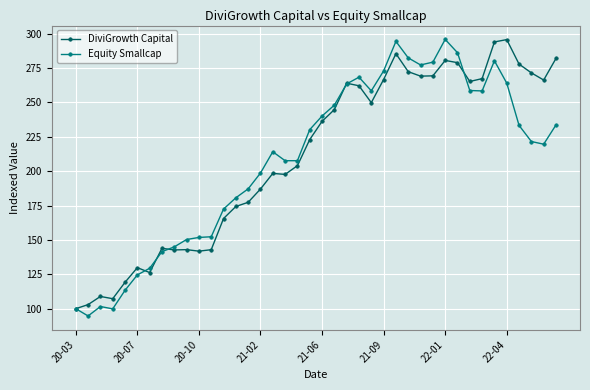

What is the lowest value of the DiviGrowth Capital series?

100.0